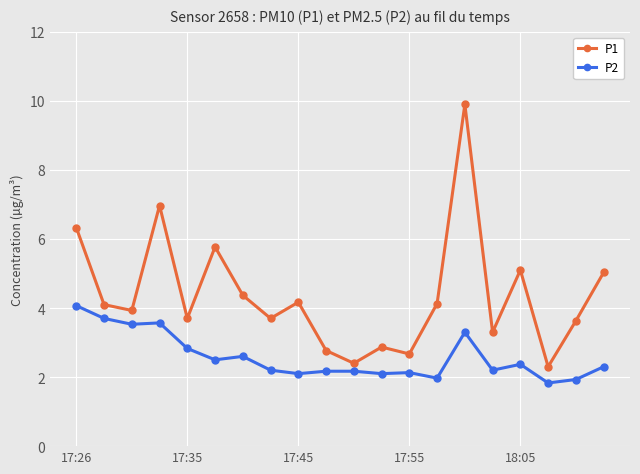

Which series has the widest spread of values?

P1